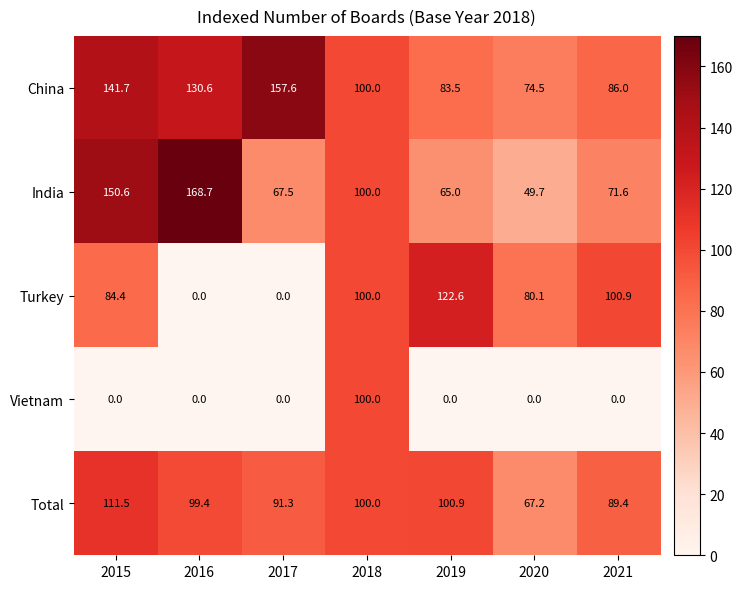

The China series shows 86.0 at 2021. True or false?

True